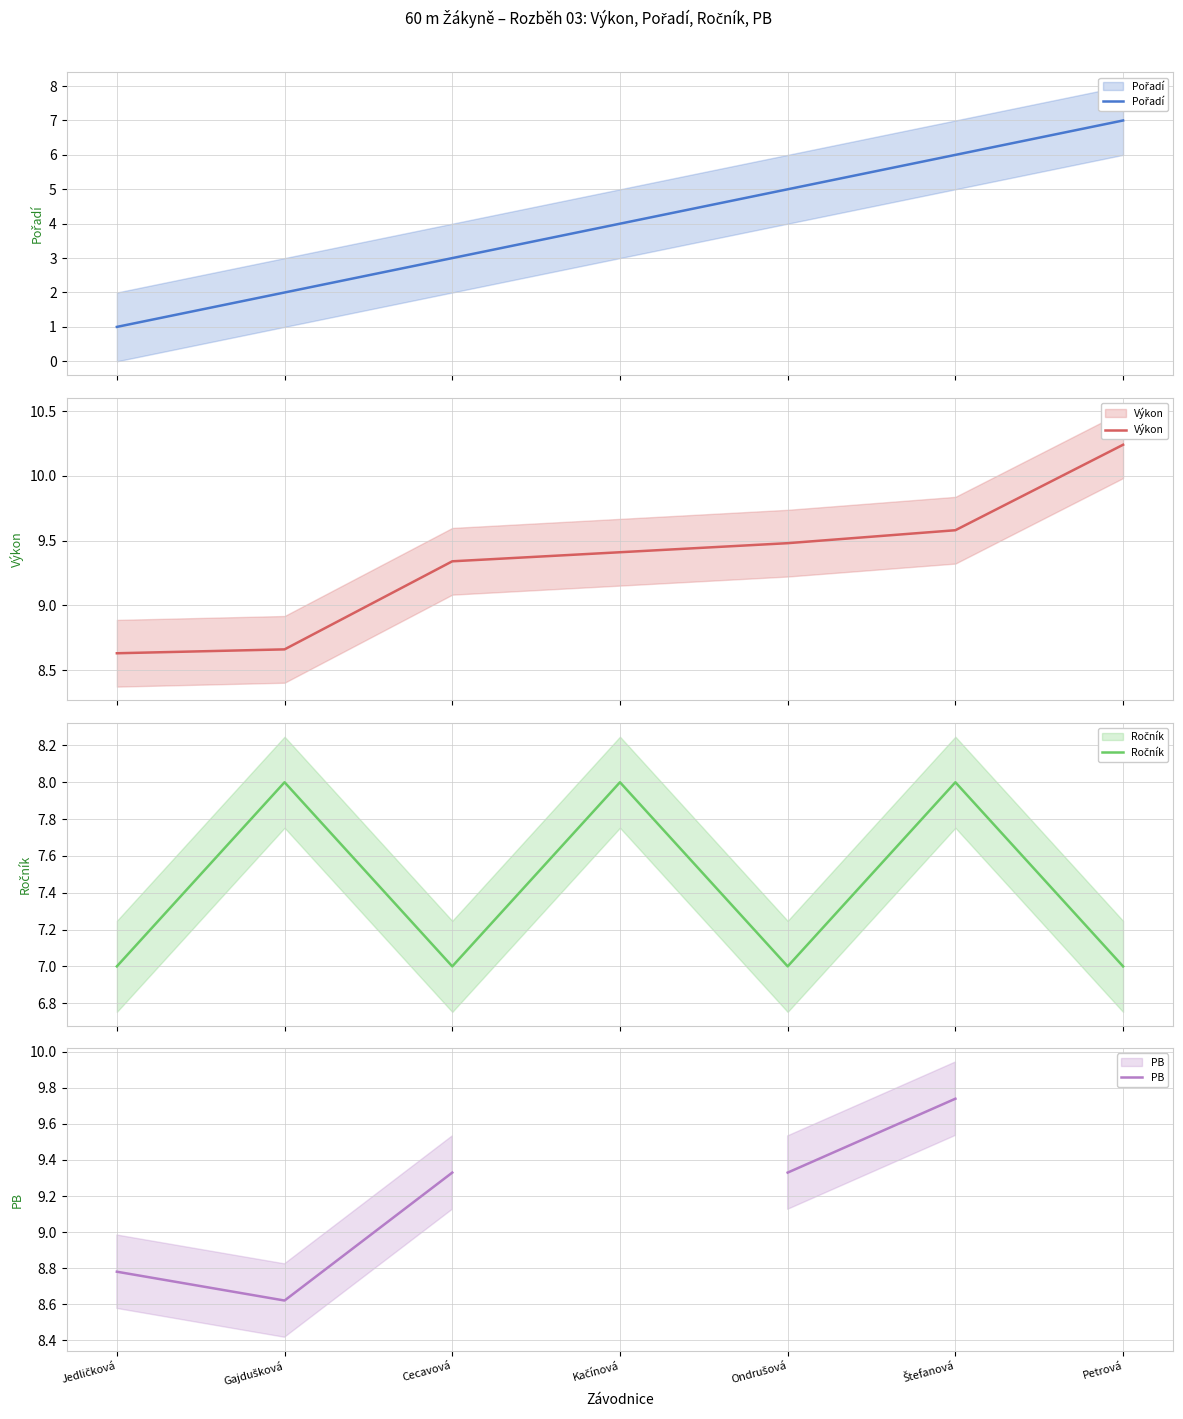

True or false: Výkon has more than 0 interior local peaks.

False